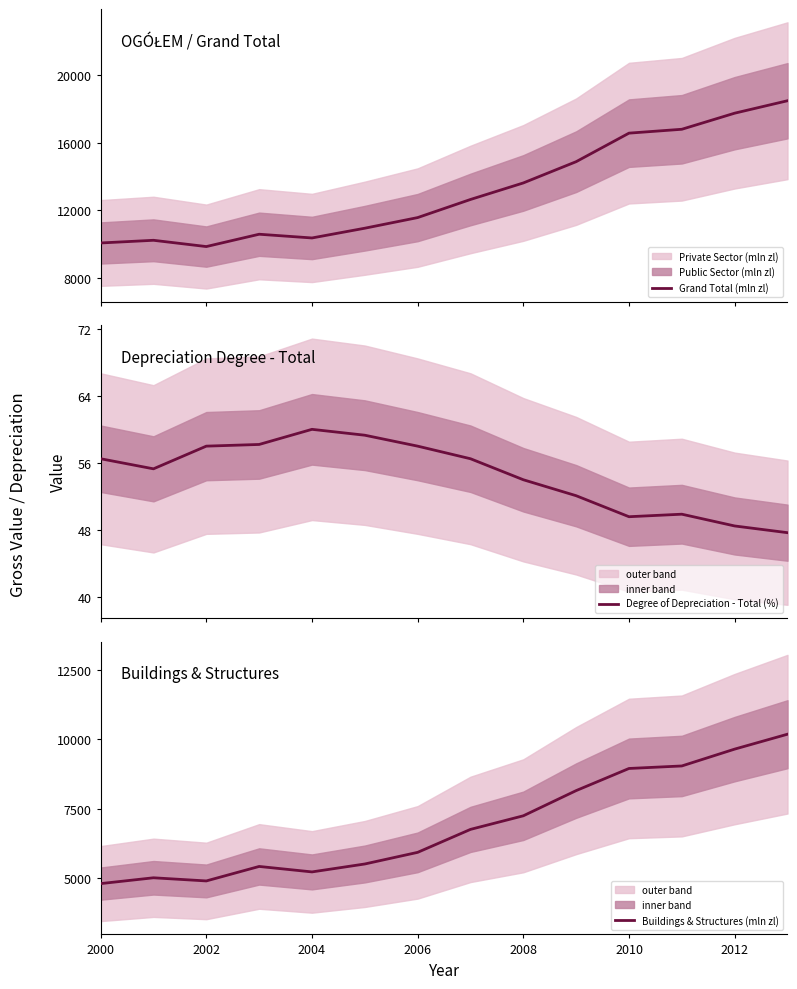

Read the Buildings & Structures (mln zl) value at 2012.

9650.1